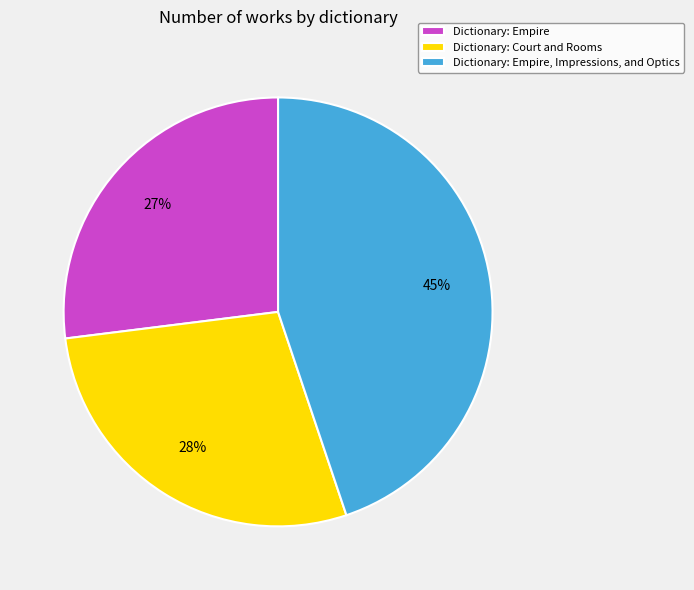

To the nearest percent, what is the average slice percentage?

33%